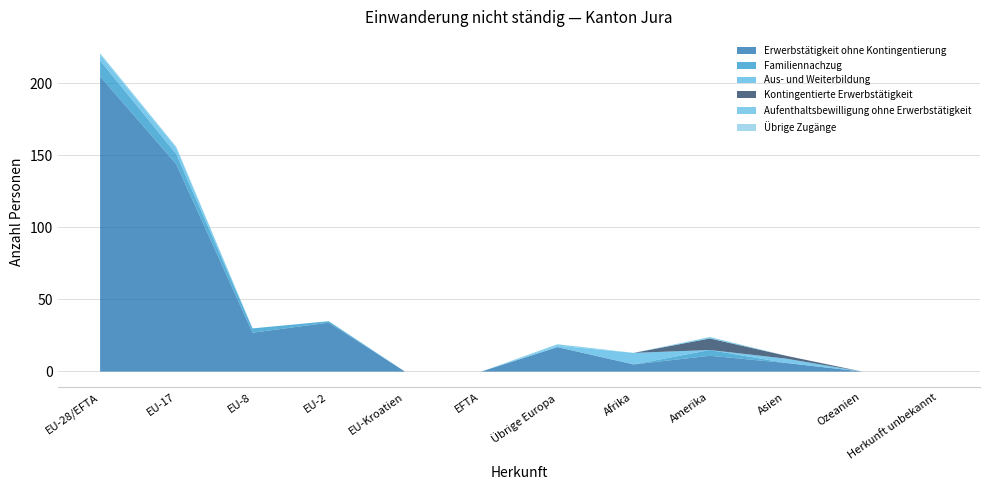

How many interior local peaks does the Kontingentierte Erwerbstätigkeit series have?

1